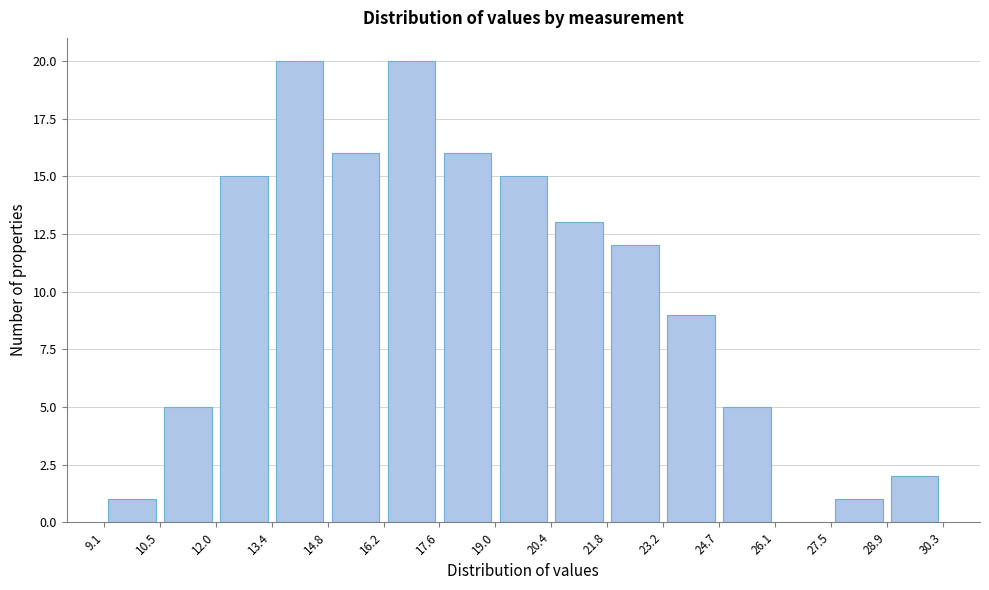

Reading left to right, list every bar in this chart as the range it spans on the x-axis followed by its height. The values are not printed on the chart, so give them approximately, as read against the axis.

9.1 to 10.5: 1
10.5 to 12.0: 5
12.0 to 13.4: 15
13.4 to 14.8: 20
14.8 to 16.2: 16
16.2 to 17.6: 20
17.6 to 19.0: 16
19.0 to 20.4: 15
20.4 to 21.8: 13
21.8 to 23.2: 12
23.2 to 24.7: 9
24.7 to 26.1: 5
26.1 to 27.5: 0
27.5 to 28.9: 1
28.9 to 30.3: 2